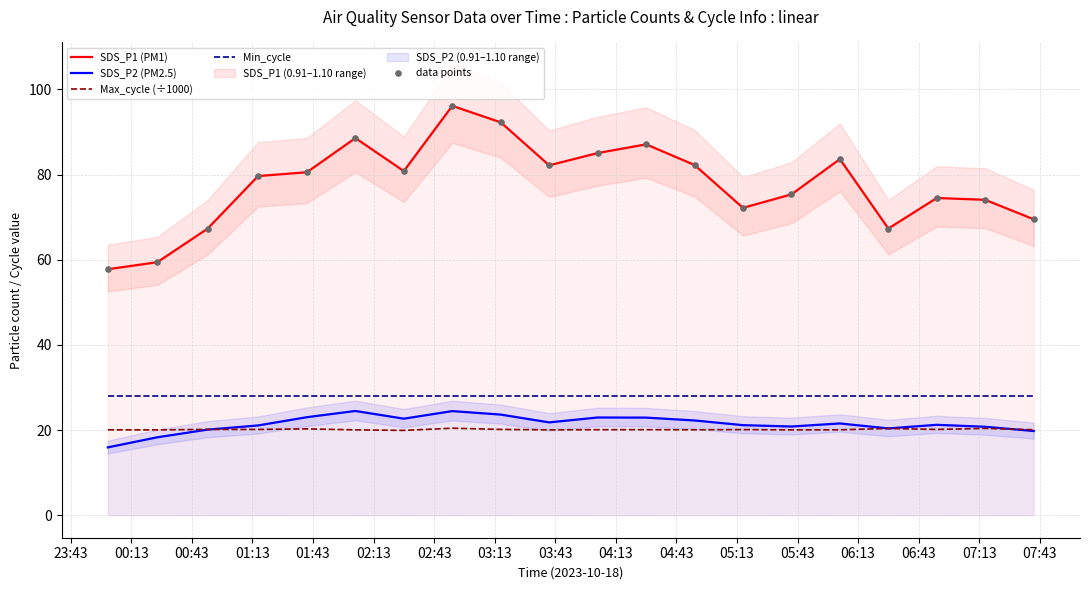

True or false: SDS_P1 (PM1) and Min_cycle intersect in this chart.

False